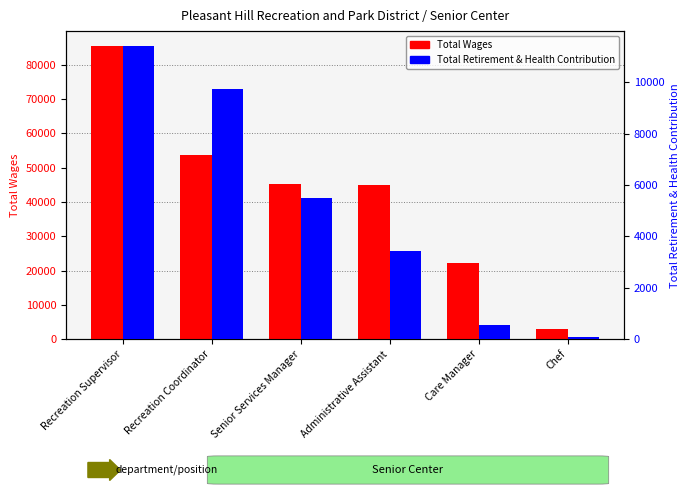

How many bars are there in total?

12